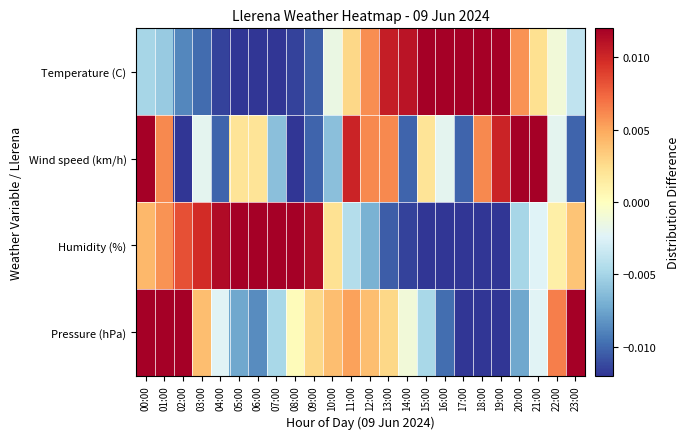

At how many categories does at least one series exceed 0?

24